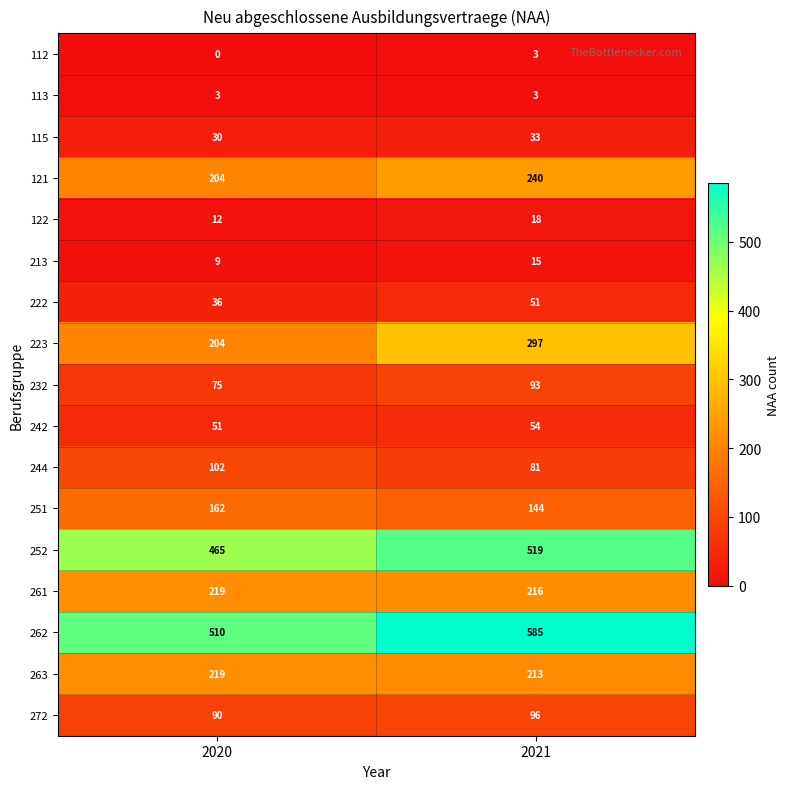

What value does the 222 series have at 2021, to the nearest 5?

50